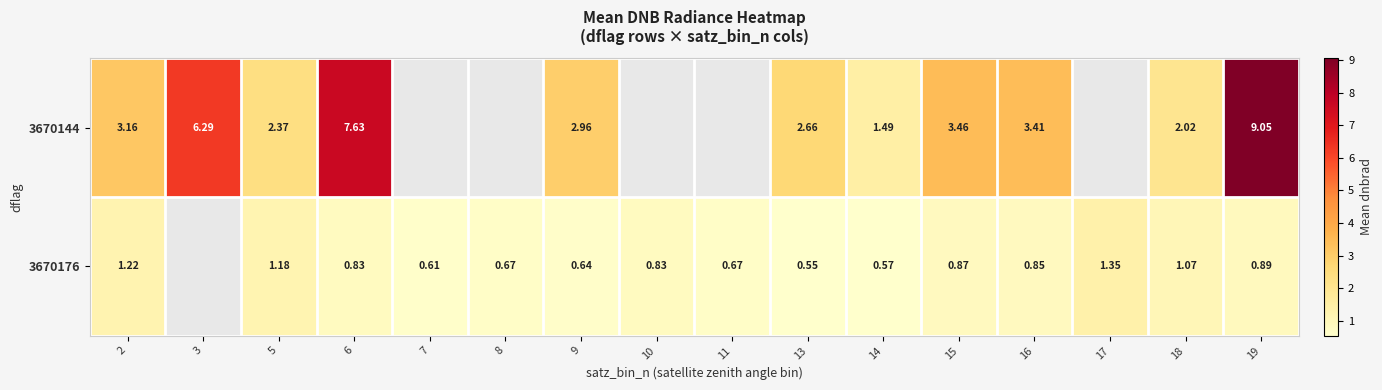

What is the difference between the maximum and minimum values in the 3670144 series?

7.6